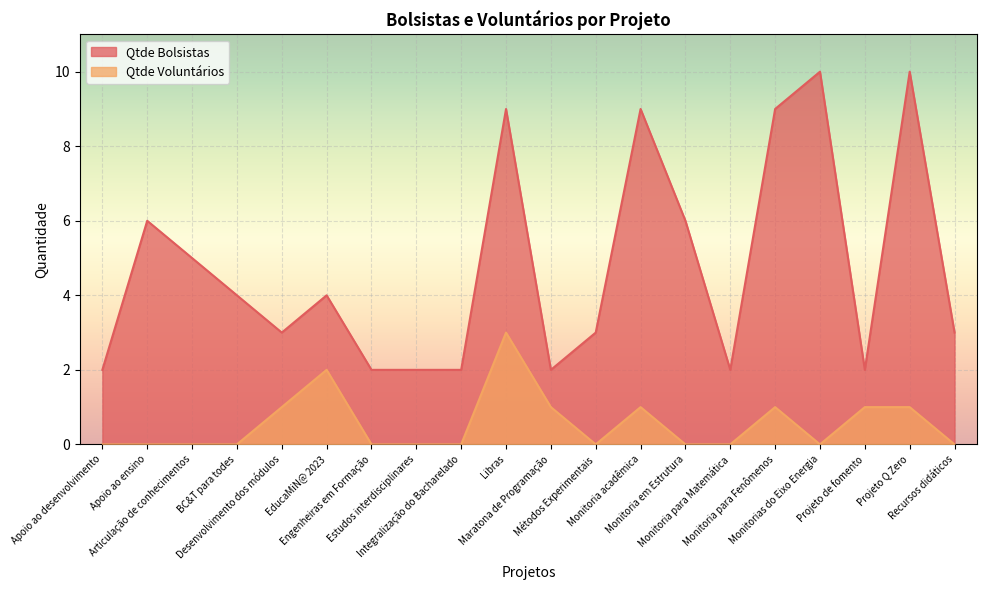

Which has a higher value, Monitoria em Estrutura or Desenvolvimento dos módulos?

Monitoria em Estrutura